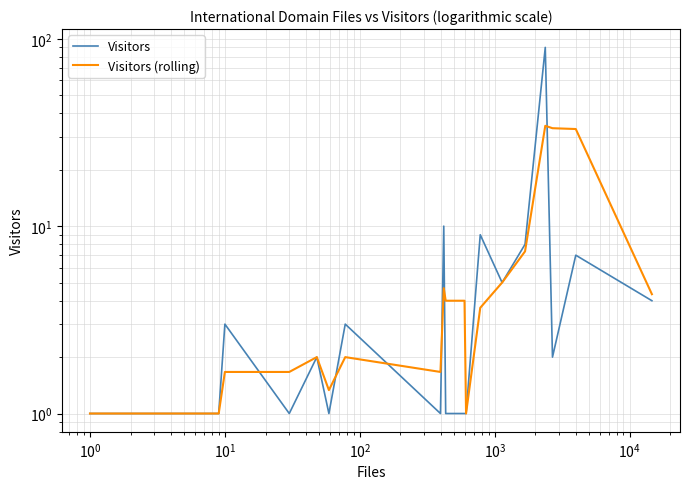

True or false: Visitors and Visitors (rolling) intersect in this chart.

True